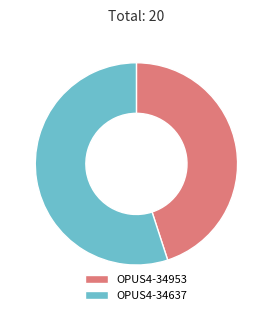

What is the smallest slice in the pie chart?

OPUS4-34953